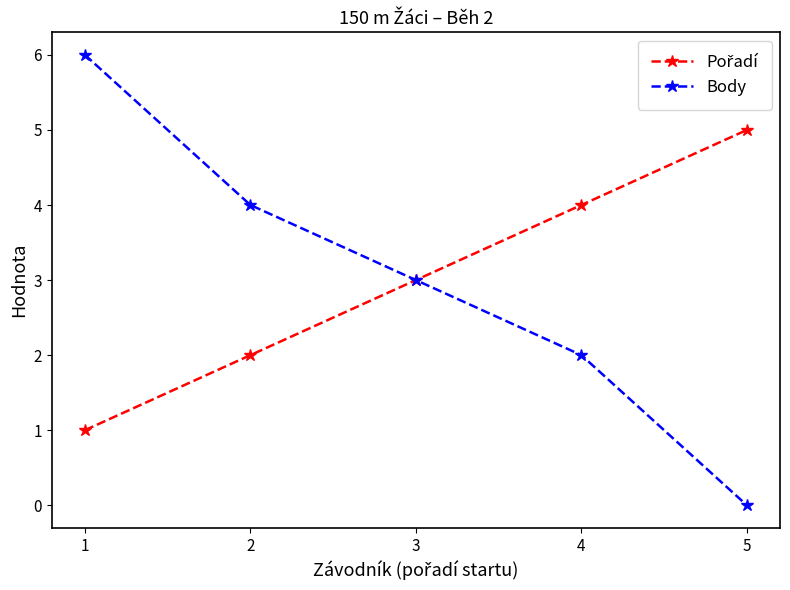

Which label corresponds to the smallest value in the chart?

5